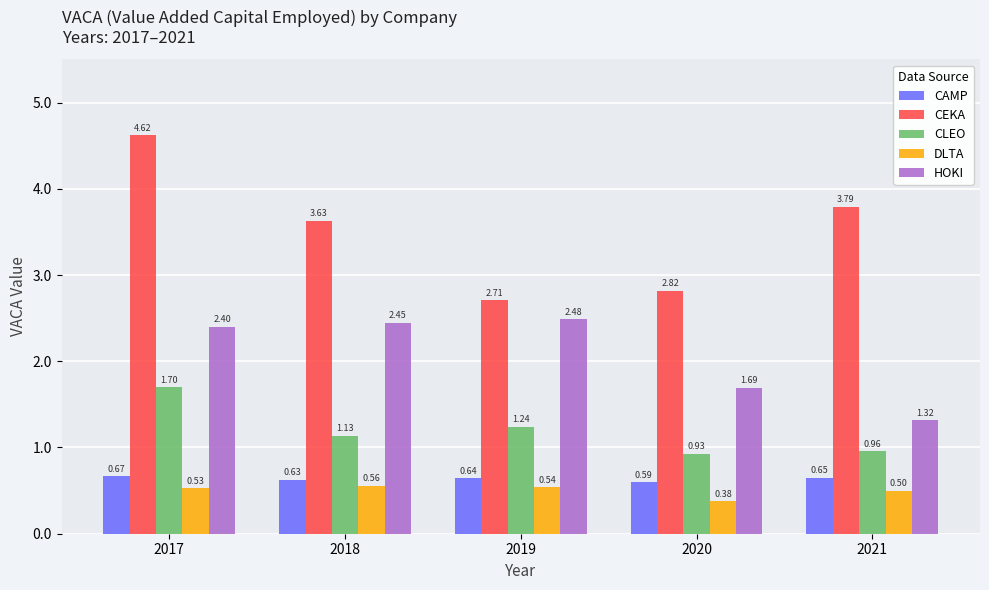

Which series changed the most between 2017 and 2018?

CEKA